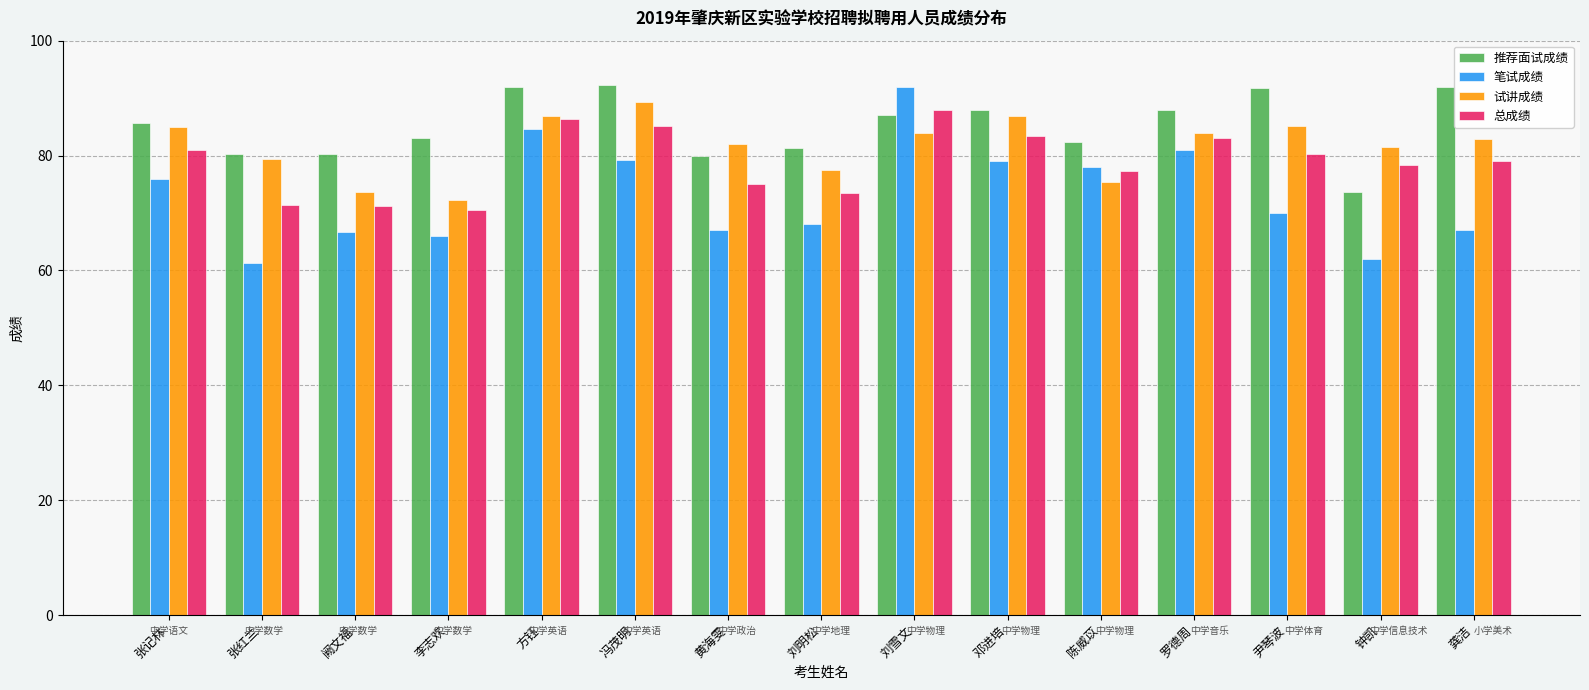

Is the value of 笔试成绩 at 阙文福 greater than the value of 试讲成绩 at 阙文福?

No